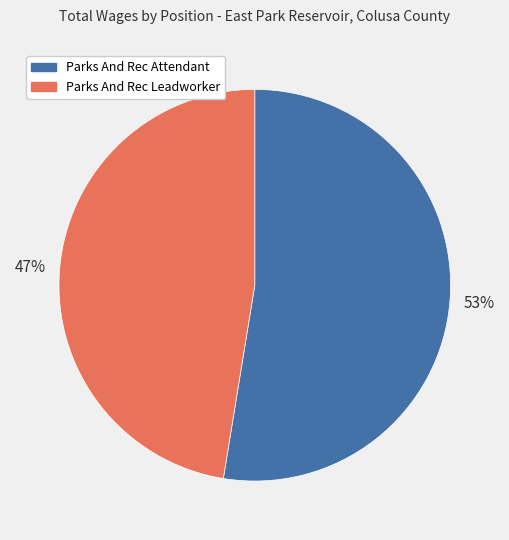

To the nearest percent, what portion does Parks And Rec Leadworker represent?

47%